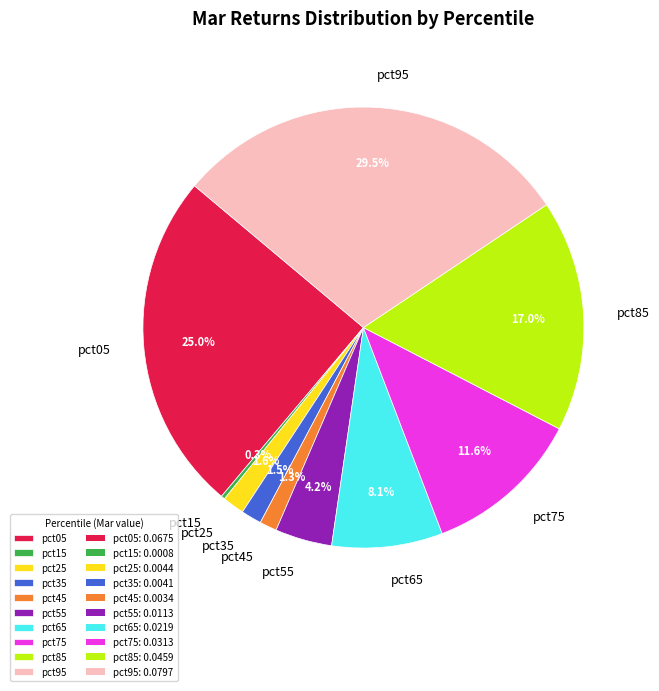

To the nearest percent, what portion does pct65 represent?

8%